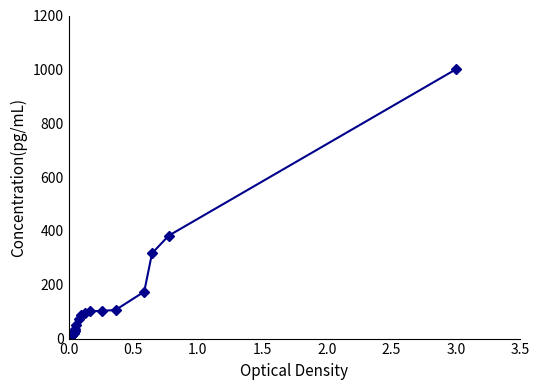

What is the smallest value displayed?

0.7